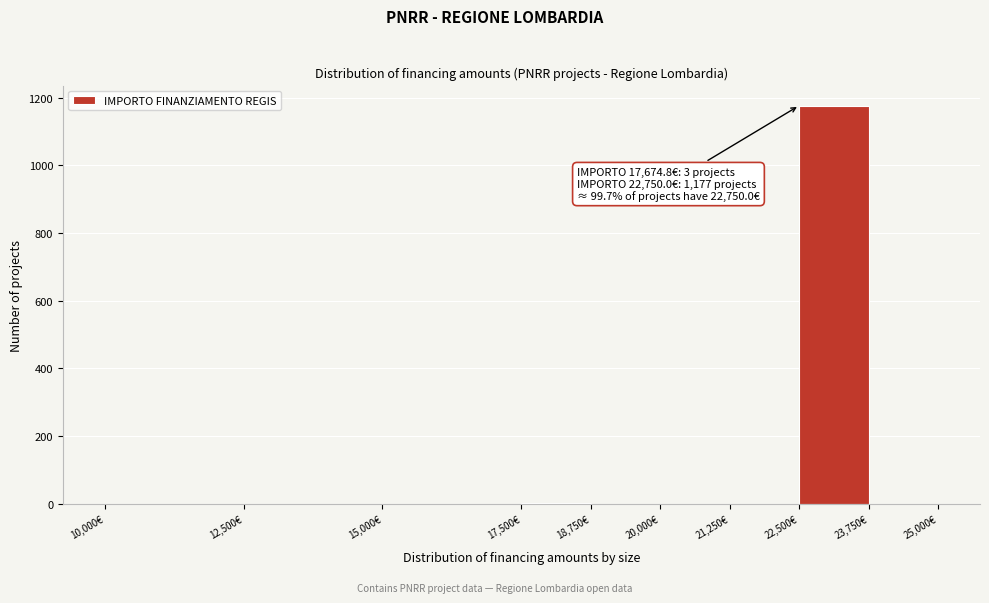

Which range on the x-axis has the tallest bar?

22500 to 23750